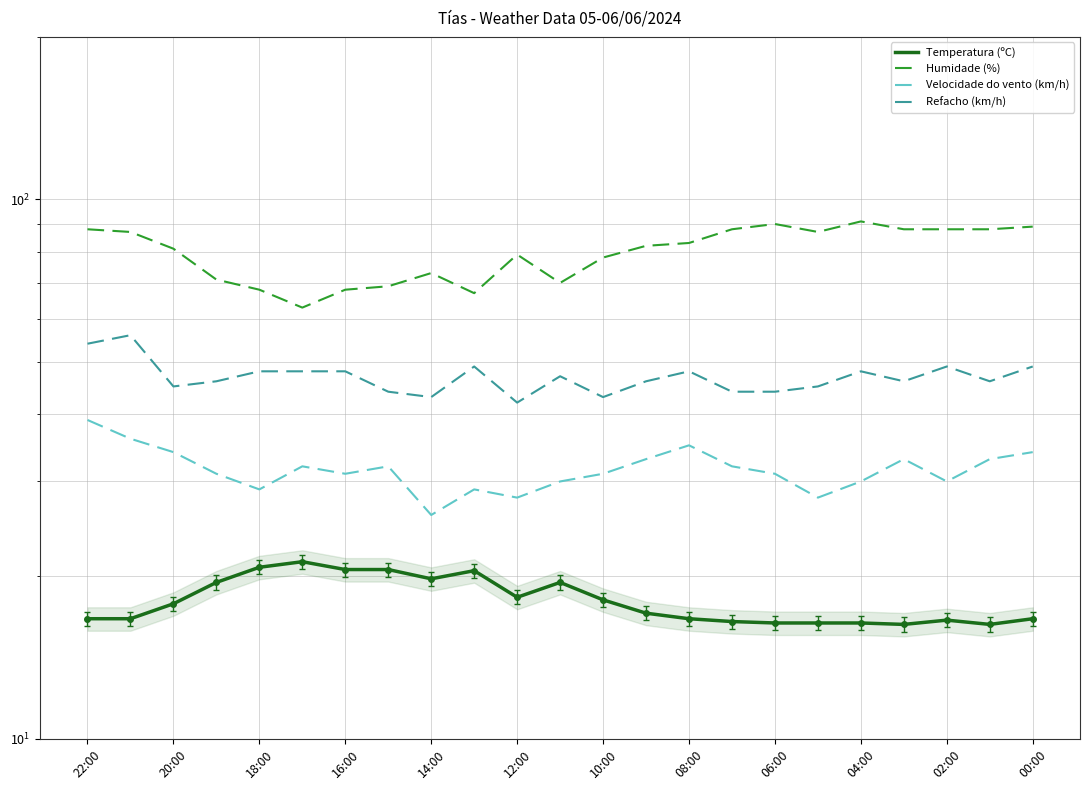

At which category is the sum across all series the highest?

22:00